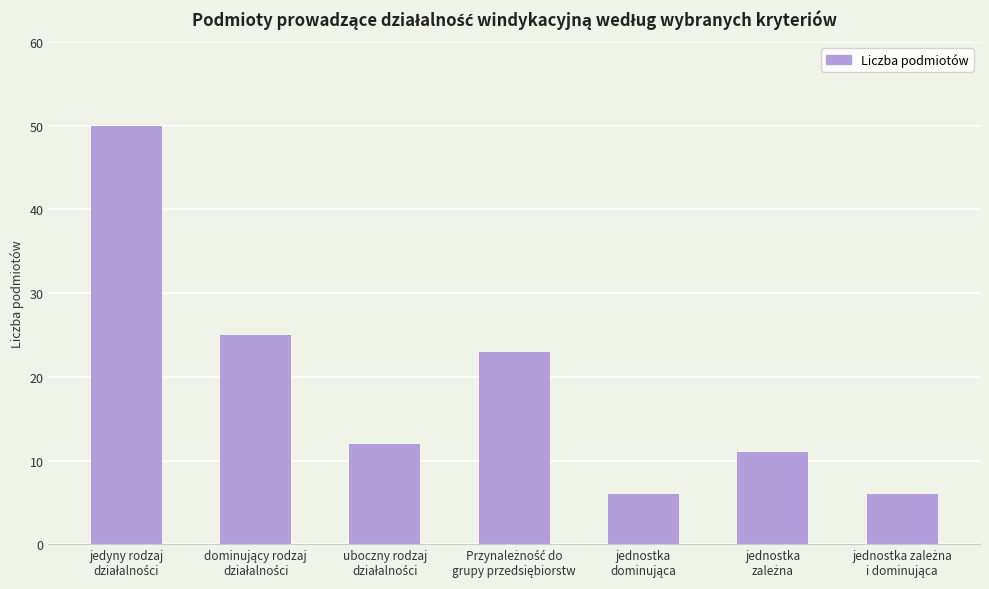

How many series are shown in this chart?

1